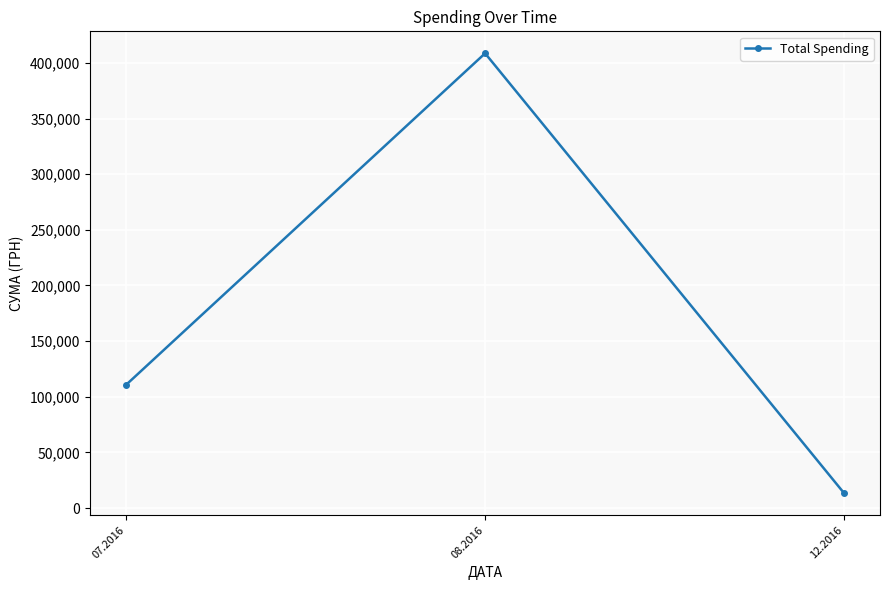

What is the label of the 2nd point from the left?

08.2016